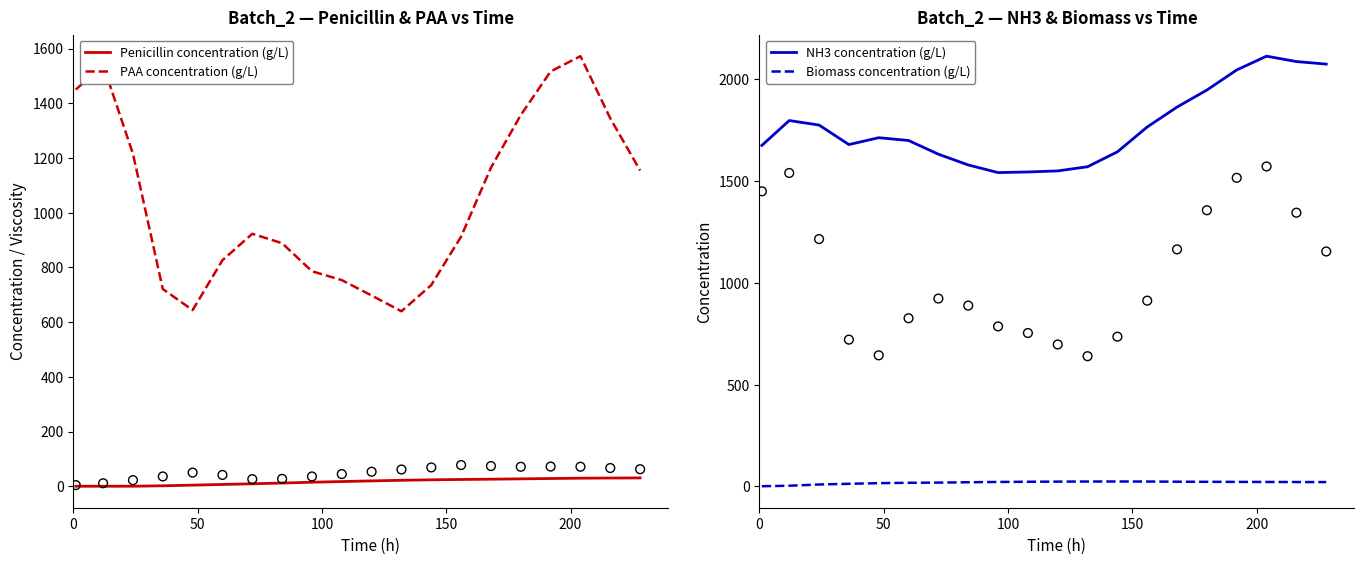

Which series contains the highest Y value?

NH3 concentration (g/L)